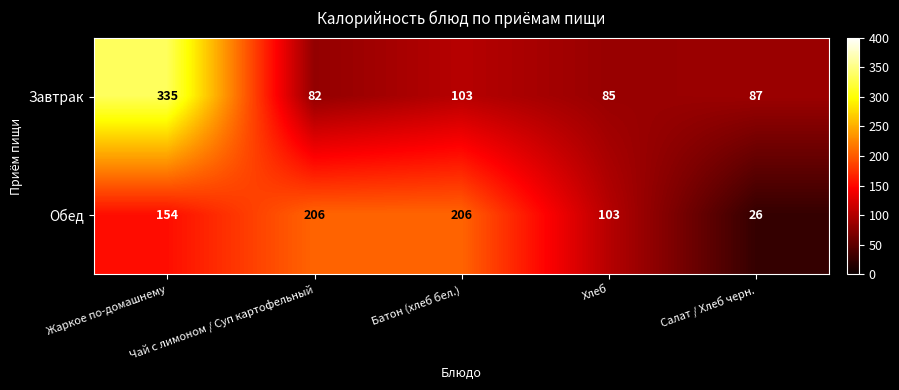

How many Обед values are between 103 and 206?

4